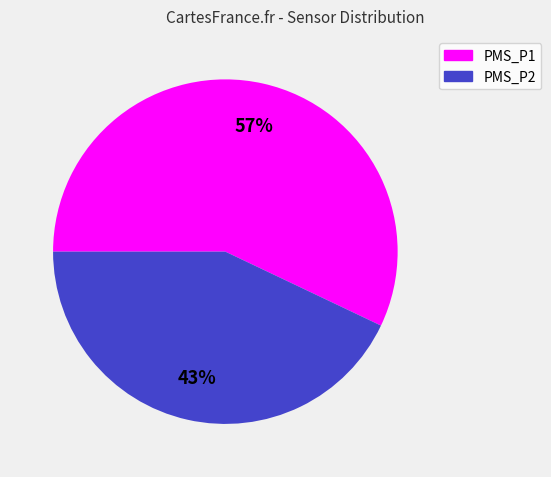

How many slices are in this pie chart?

2